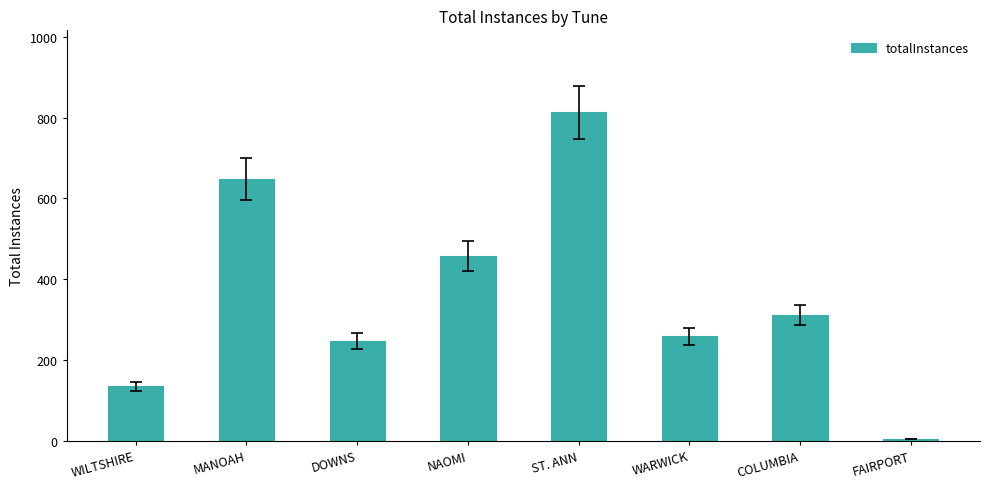

Which has a higher value, ST. ANN or FAIRPORT?

ST. ANN